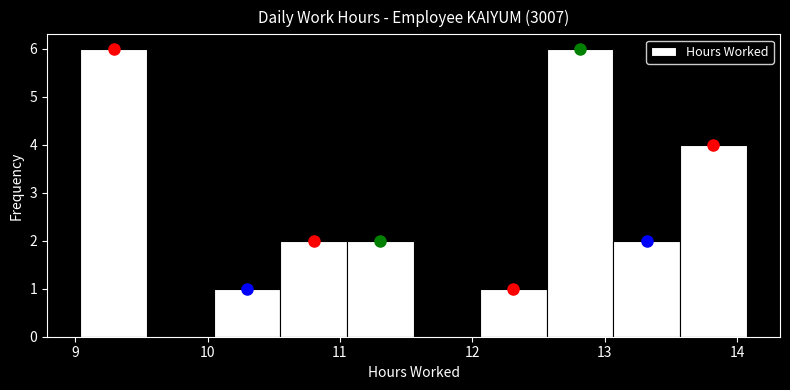

How tall is the bar that spans 13.6 to 14.1 on the x-axis? Neither the bar edges nor the heights are printed on the chart, so give them approximately, as read against the axes.

4